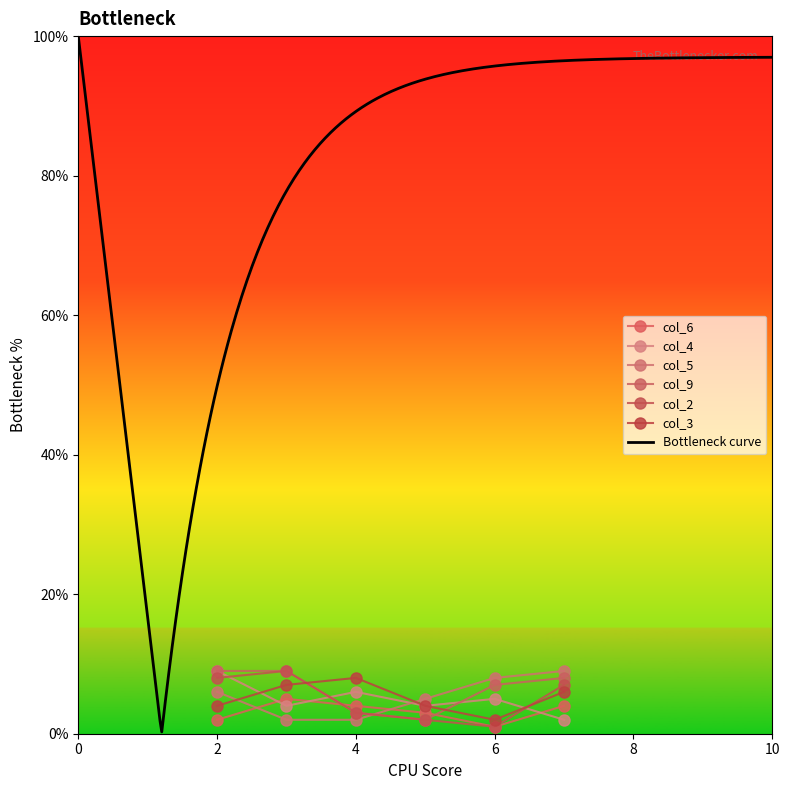

Which has a higher value, 6 or 5?

5